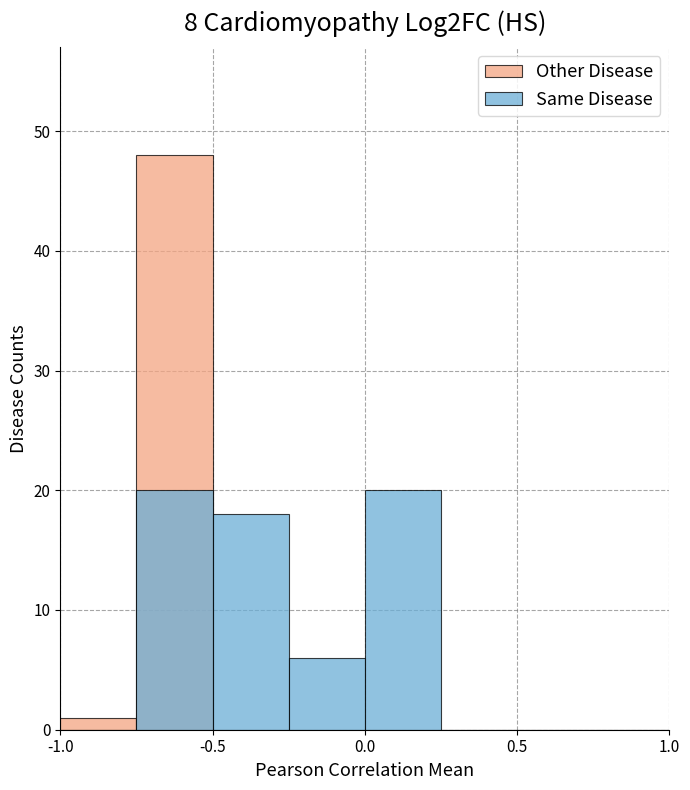

The value of Other Disease at -1.0 is 2. True or false?

False